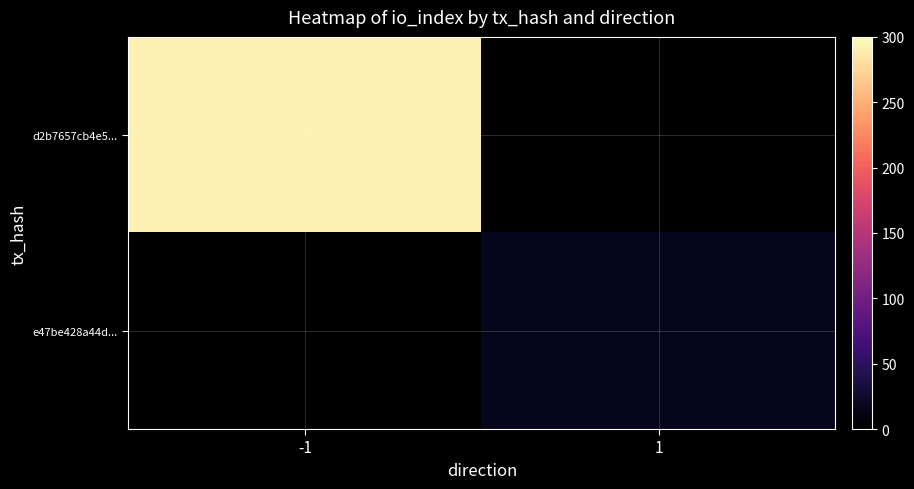

Between 1 and -1, which is larger?

-1